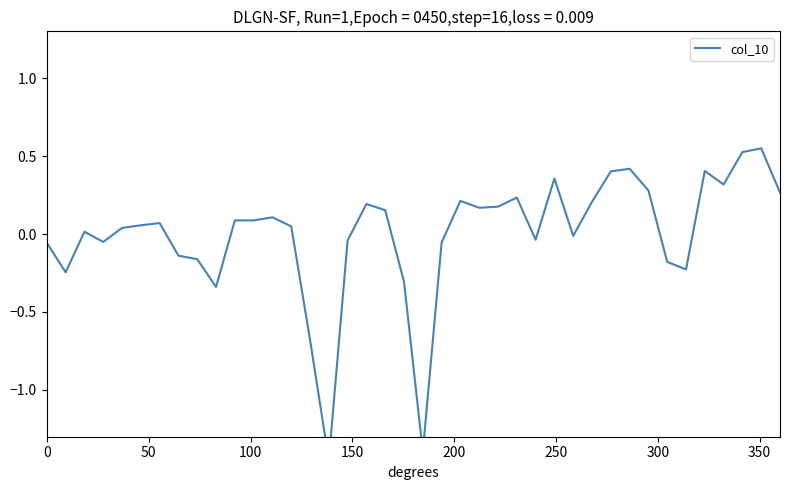

True or false: there are more than 2 points higher than both neighbors.

True